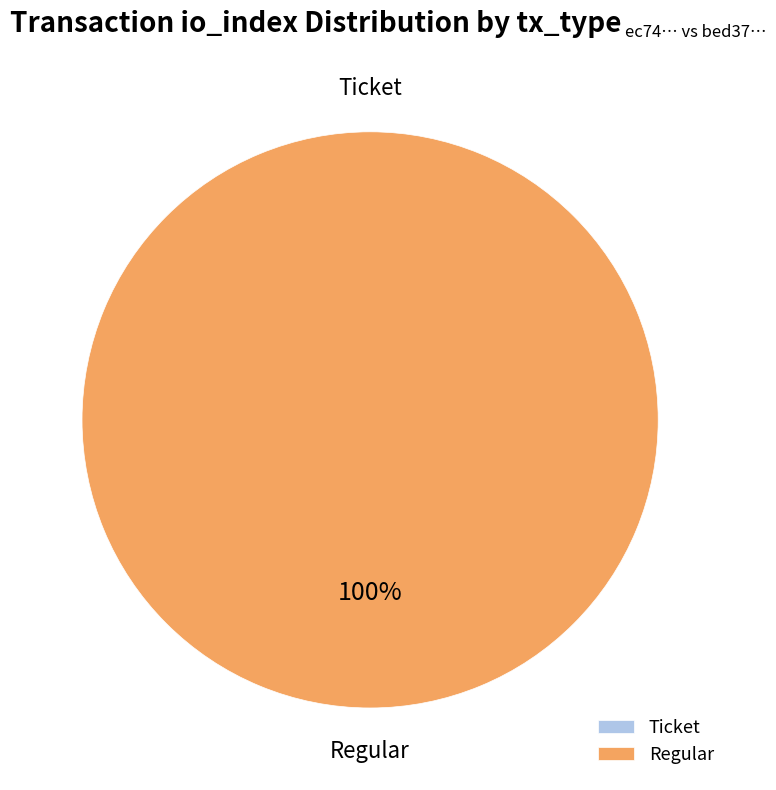

To the nearest percent, what percentage of the pie is Regular?

100%